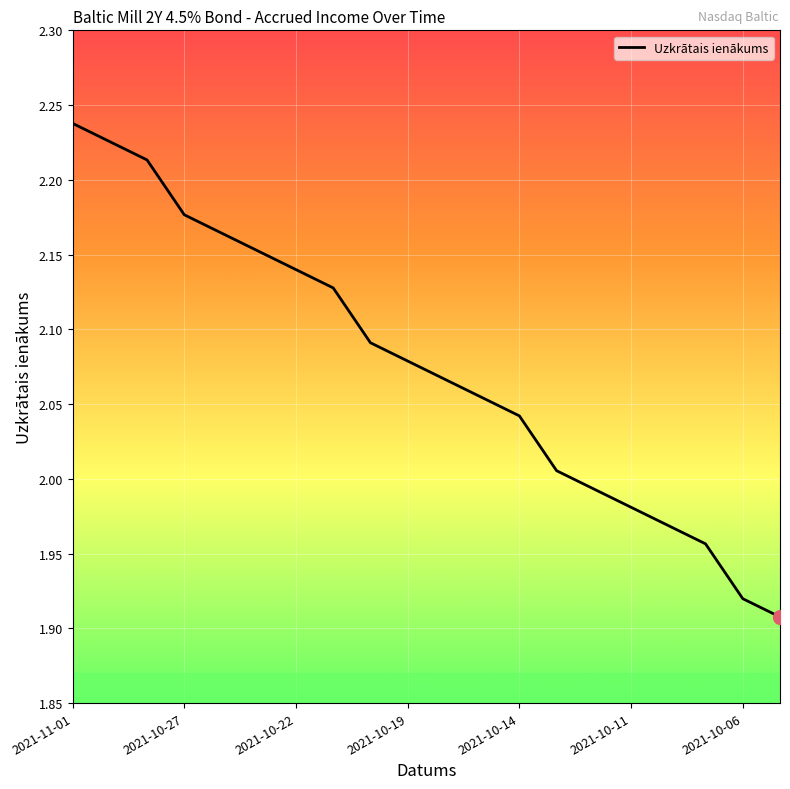

What is the difference between the maximum and minimum values?

0.3